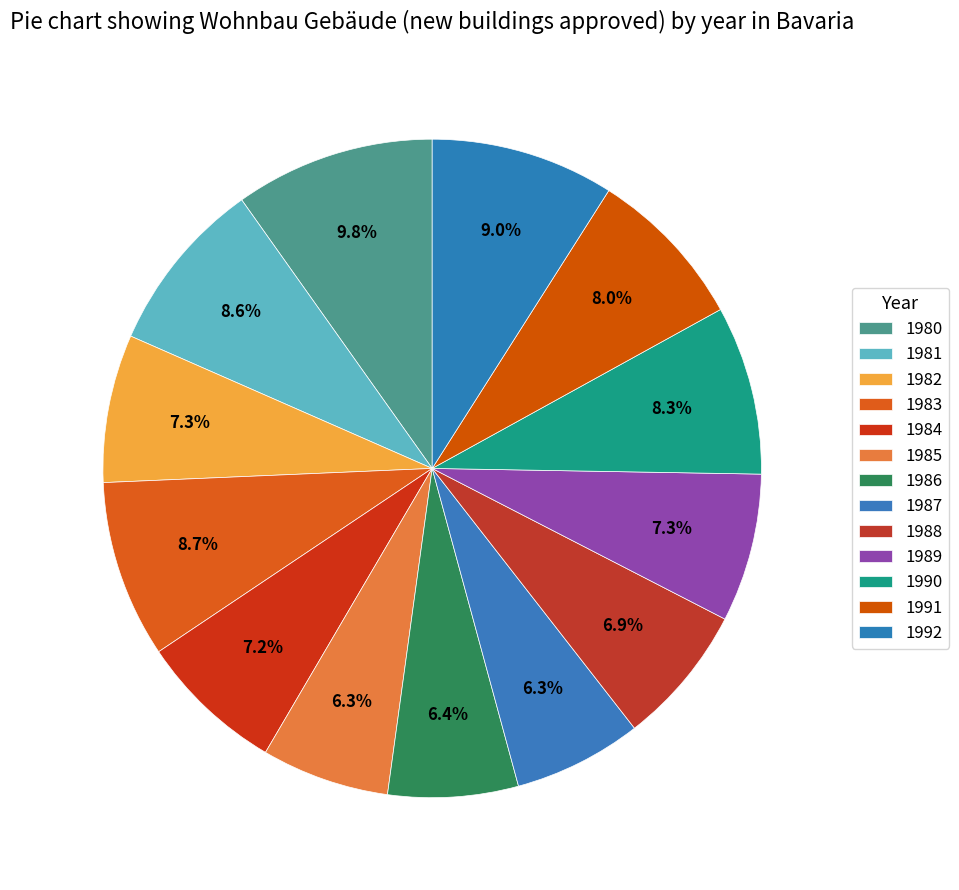

What percentage is NOT represented by 1989?

92.7%